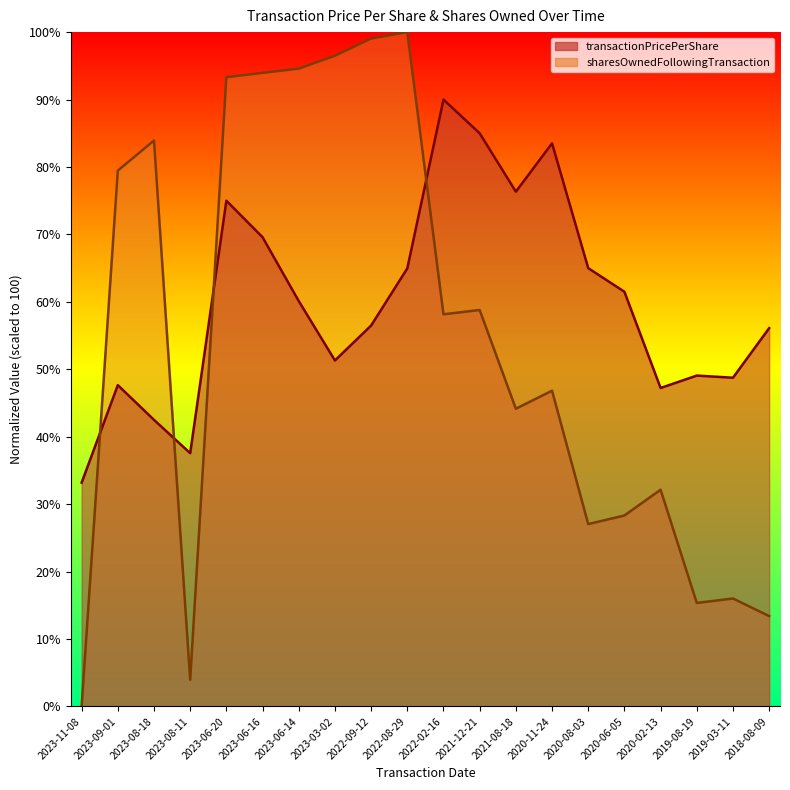

True or false: sharesOwnedFollowingTransaction and transactionPricePerShare intersect in this chart.

True